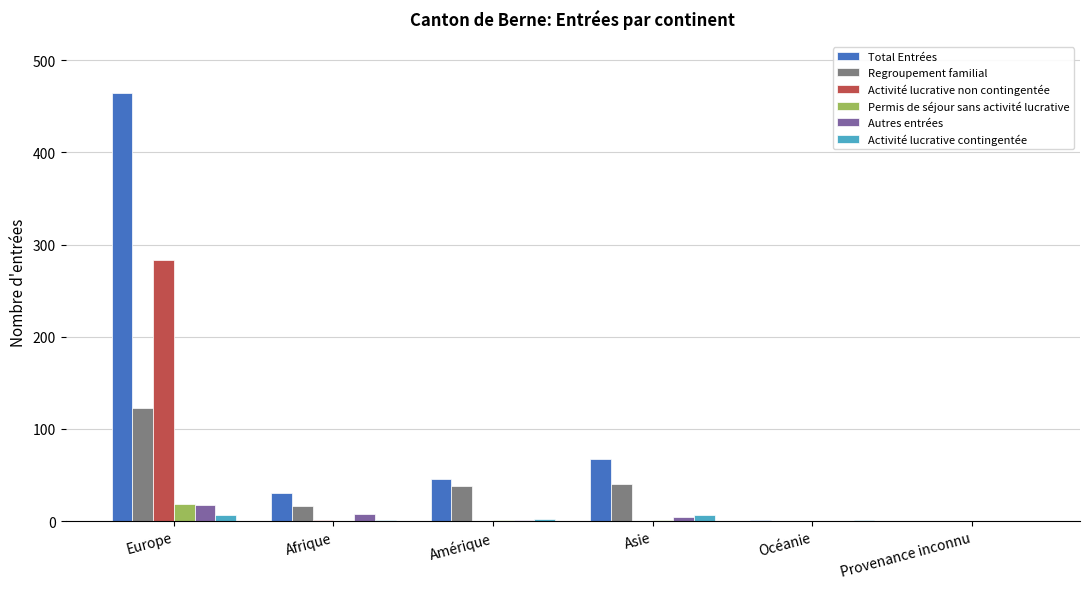

What is the sum of all Permis de séjour sans activité lucrative values?

21